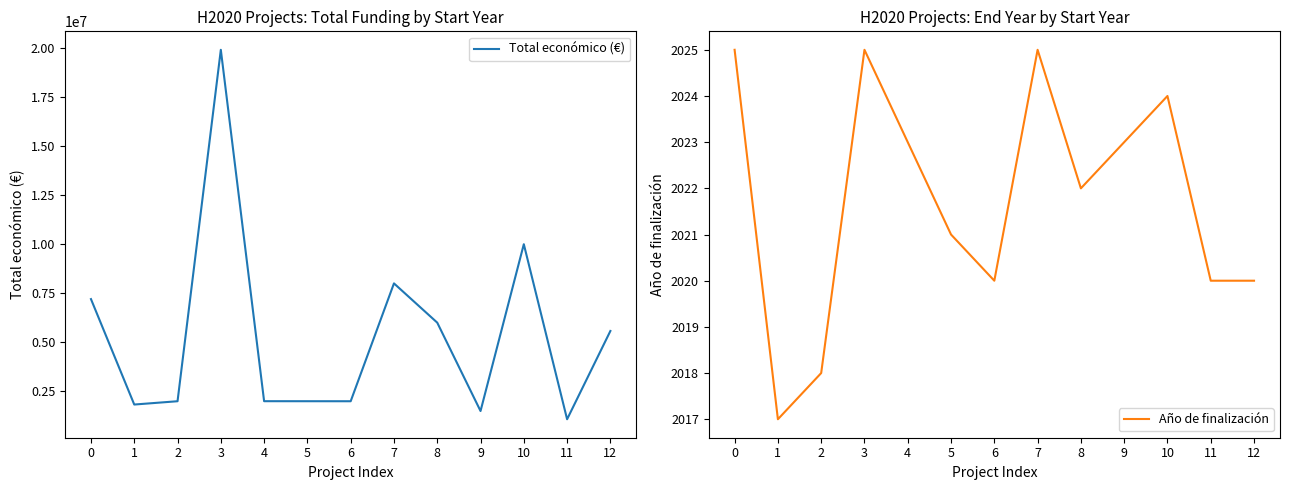

What is the difference between the maximum and minimum values in the Año de finalización series?

8